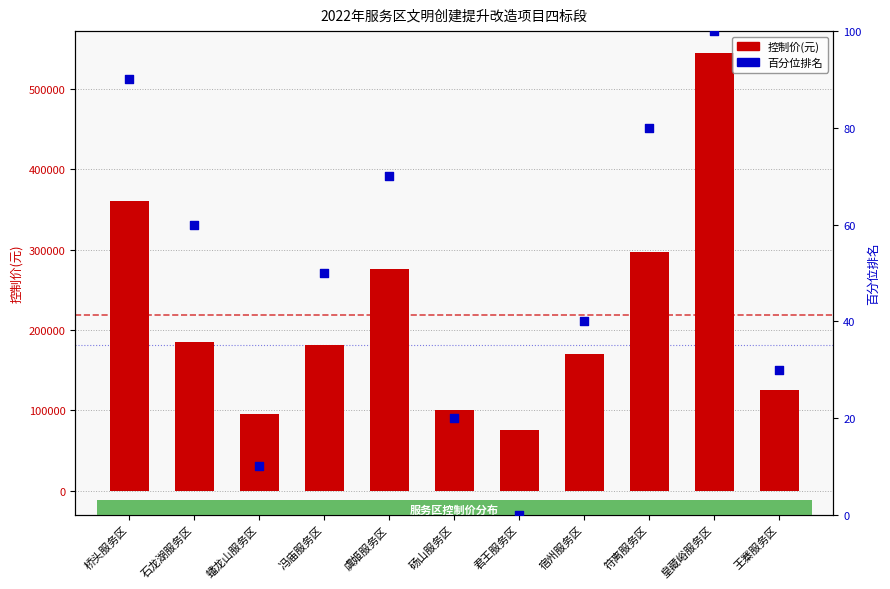

Which series has the largest Y range (max minus min)?

控制价(元)